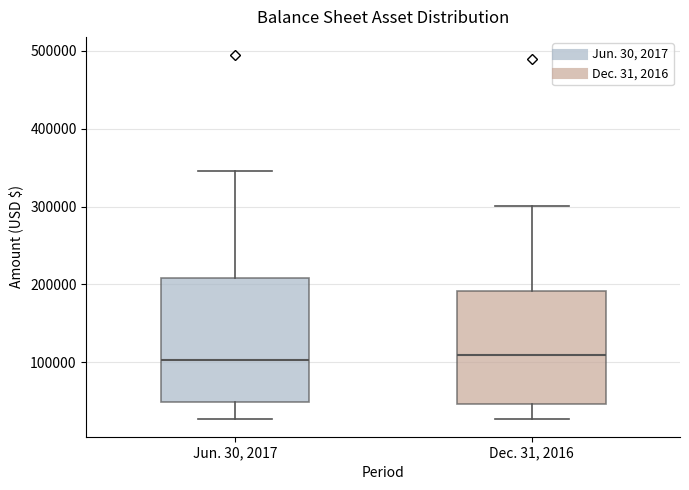

Reading left to right, transcribe this box plot: for each box, give where its median line is, the range the box spans, and where its two whiskers end, as read against the y-axis. The values are not printed on the chart, so give them approximately, as read against the axis.

Jun. 30, 2017: median 100000, box 50000 to 210000, whiskers 30000 to 350000
Dec. 31, 2016: median 110000, box 50000 to 190000, whiskers 30000 to 300000